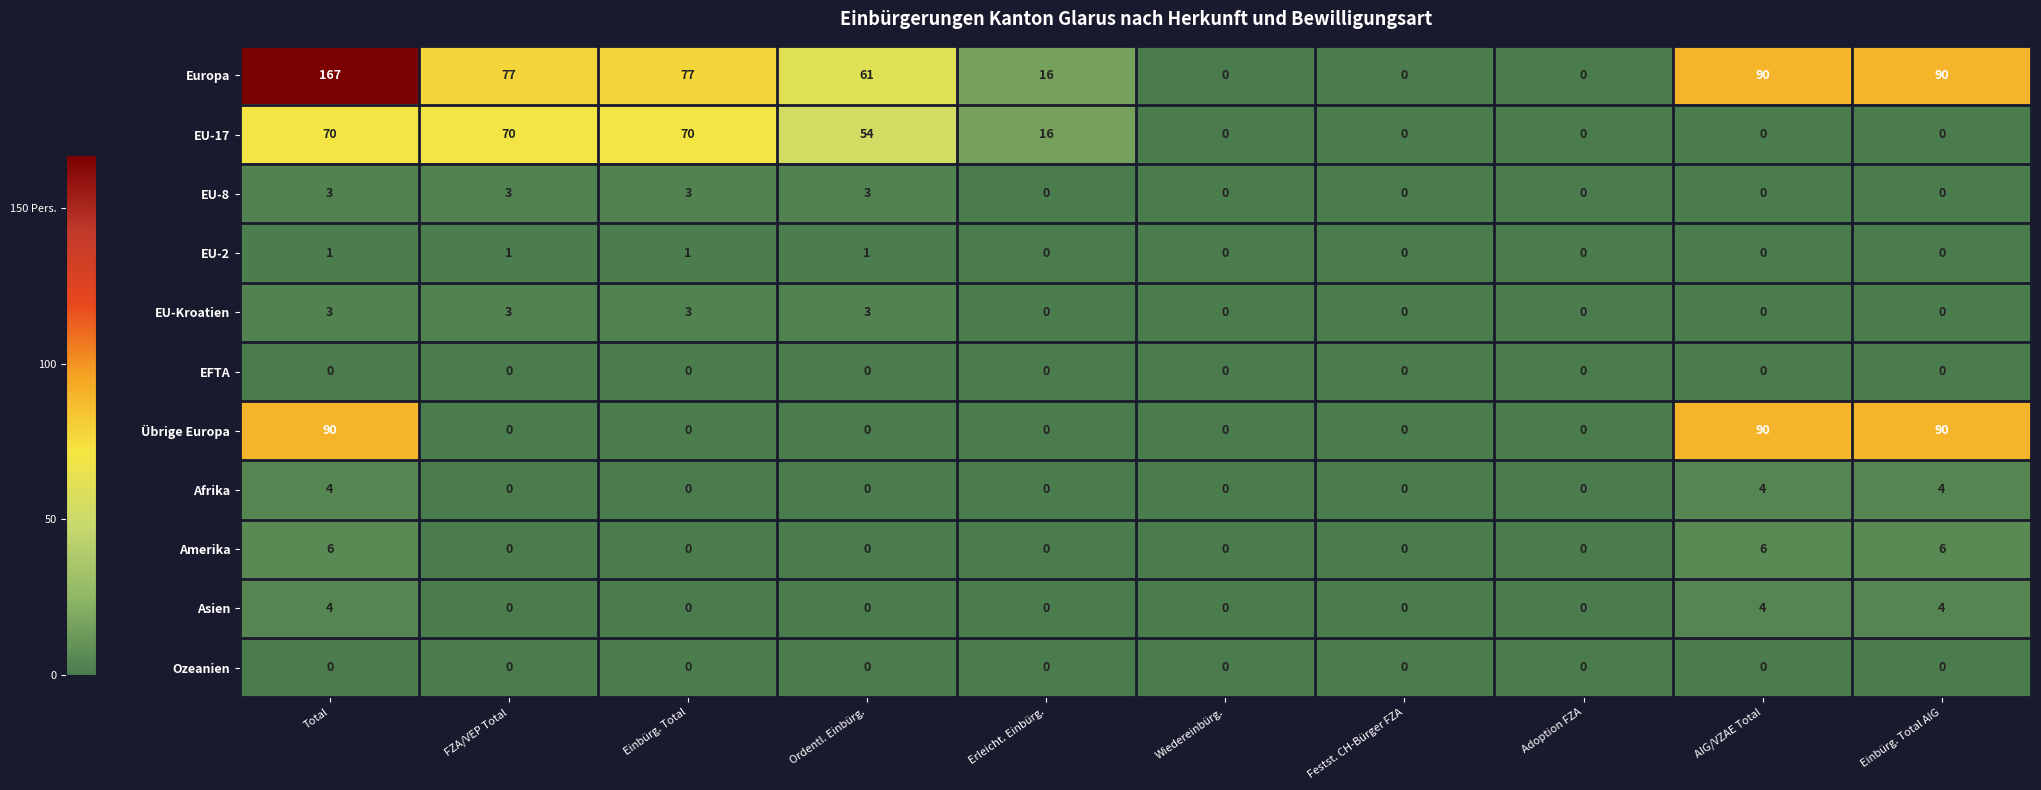

Count the Afrika values in the range 0 to 4.

10